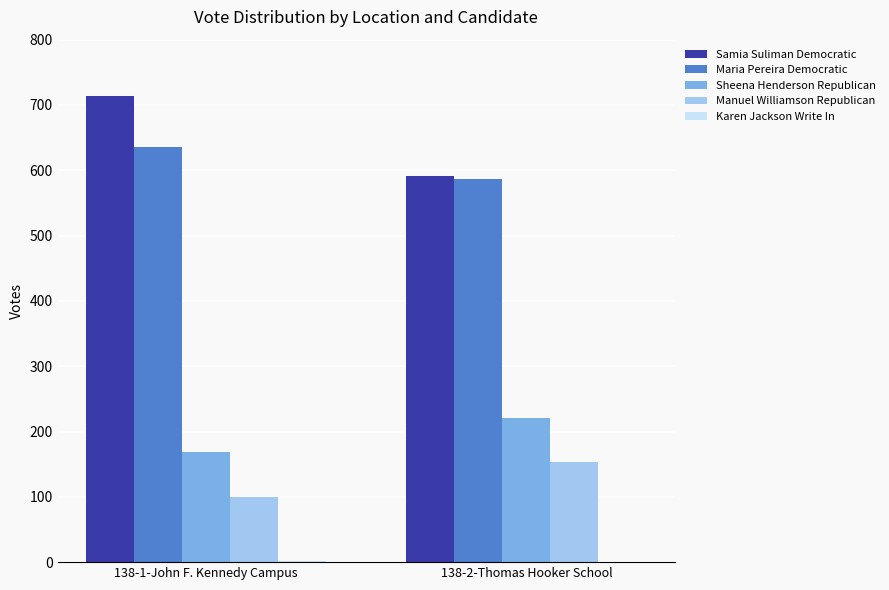

The value of Maria Pereira Democratic at 138-1-John F. Kennedy Campus is 635. True or false?

True